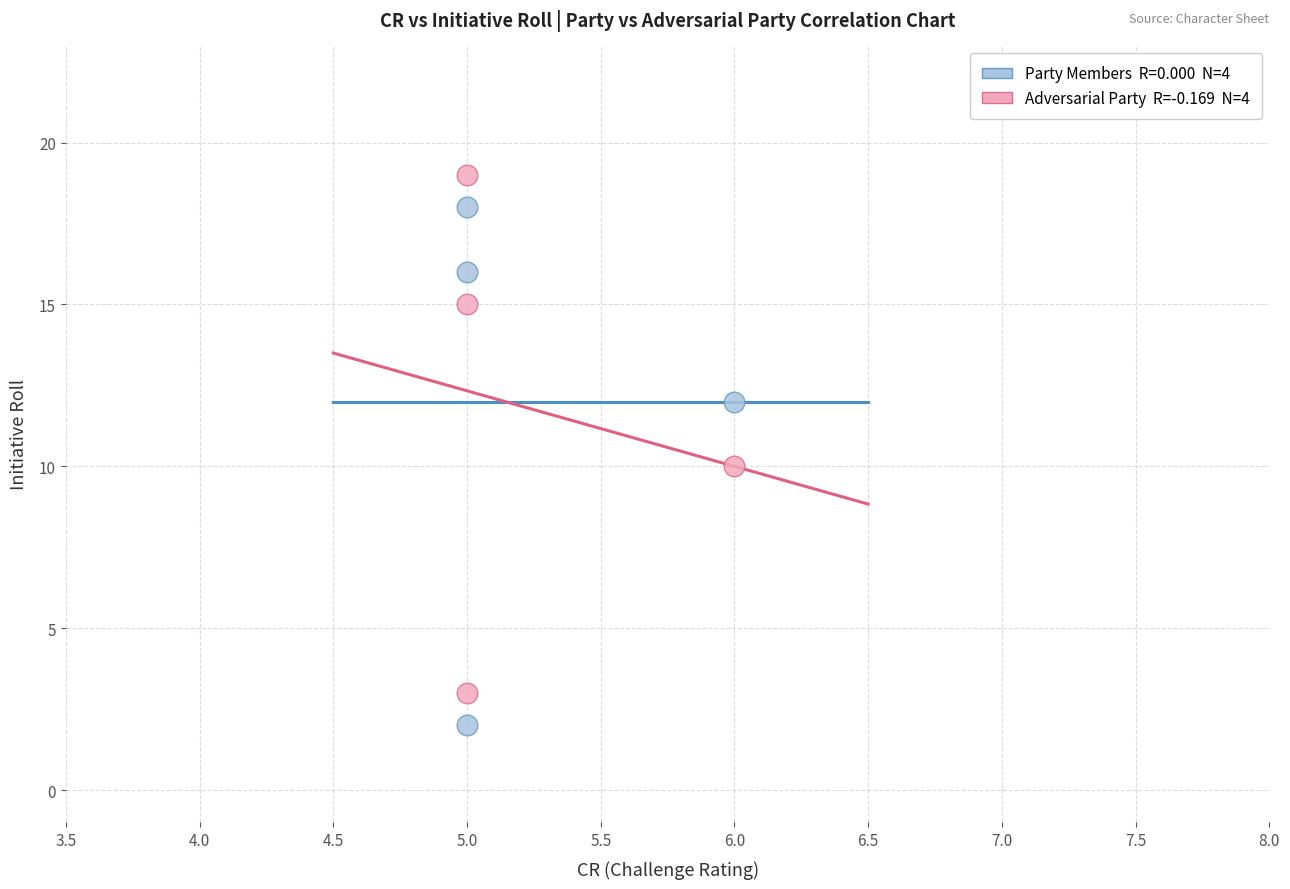

Across all data points, what is the average Y value?

12